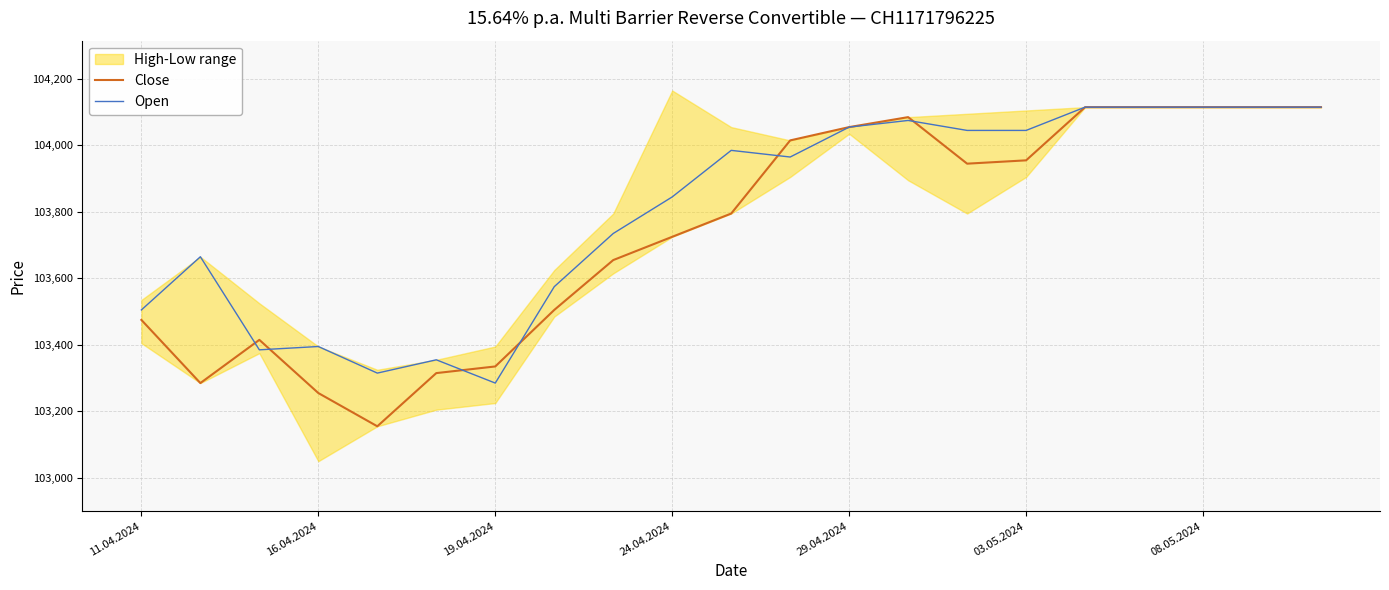

How many data points in Open are above 103965?

10